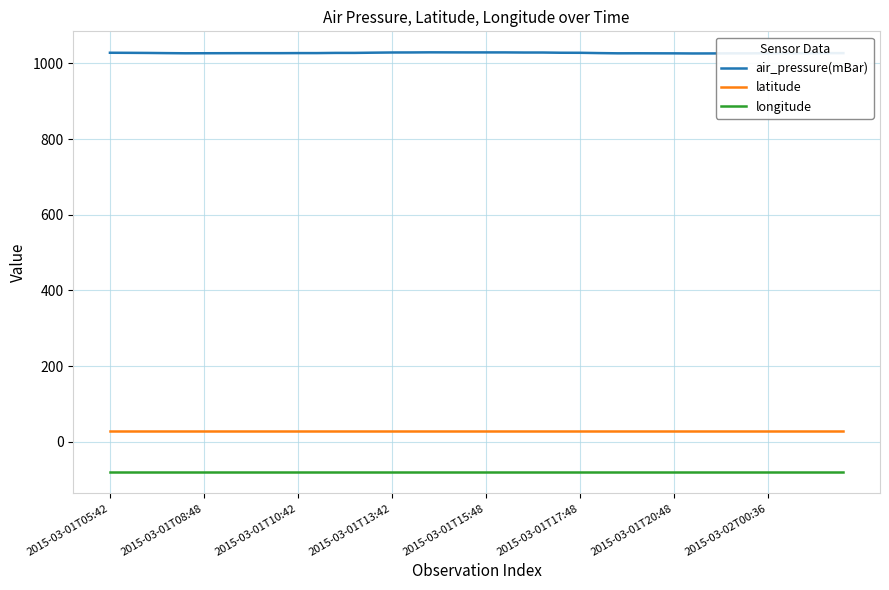

True or false: latitude and longitude cross at least once.

False